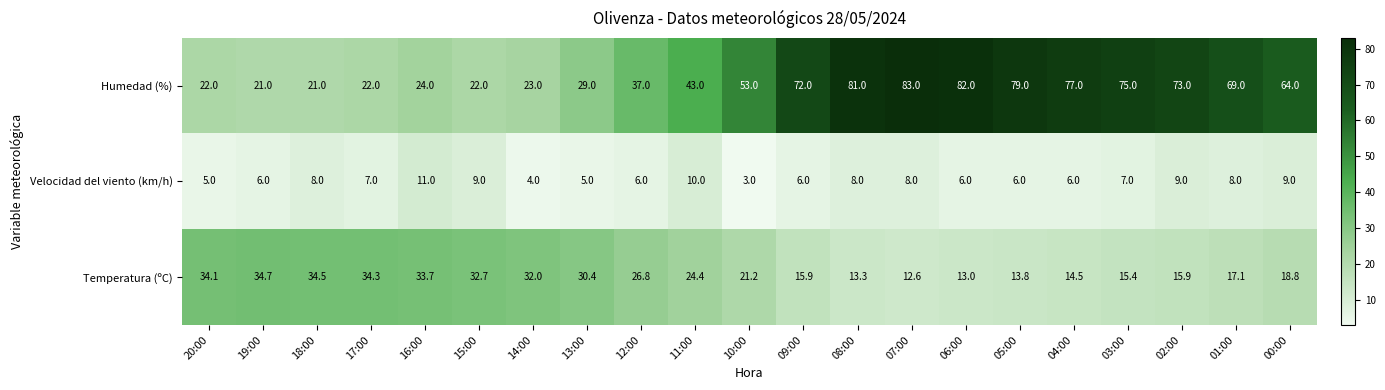

How many distinct data groups are displayed?

3